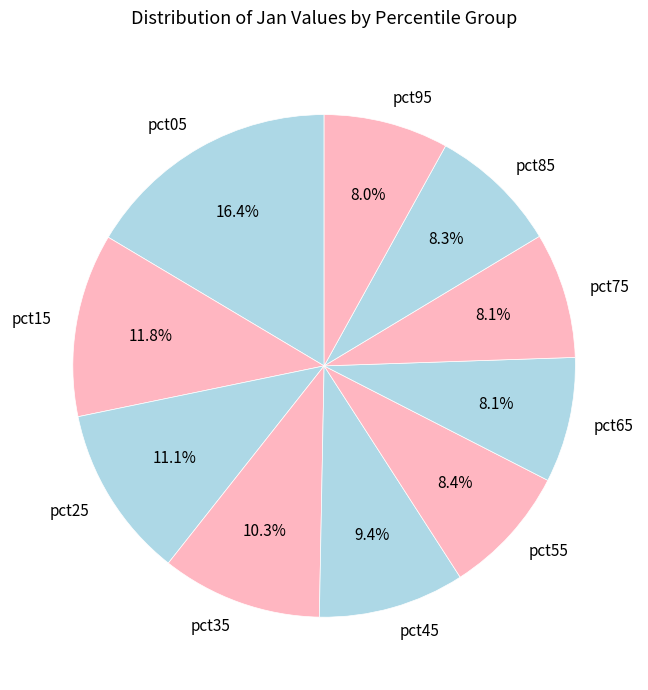

Combined, do pct45 and pct95 account for over 50%?

No